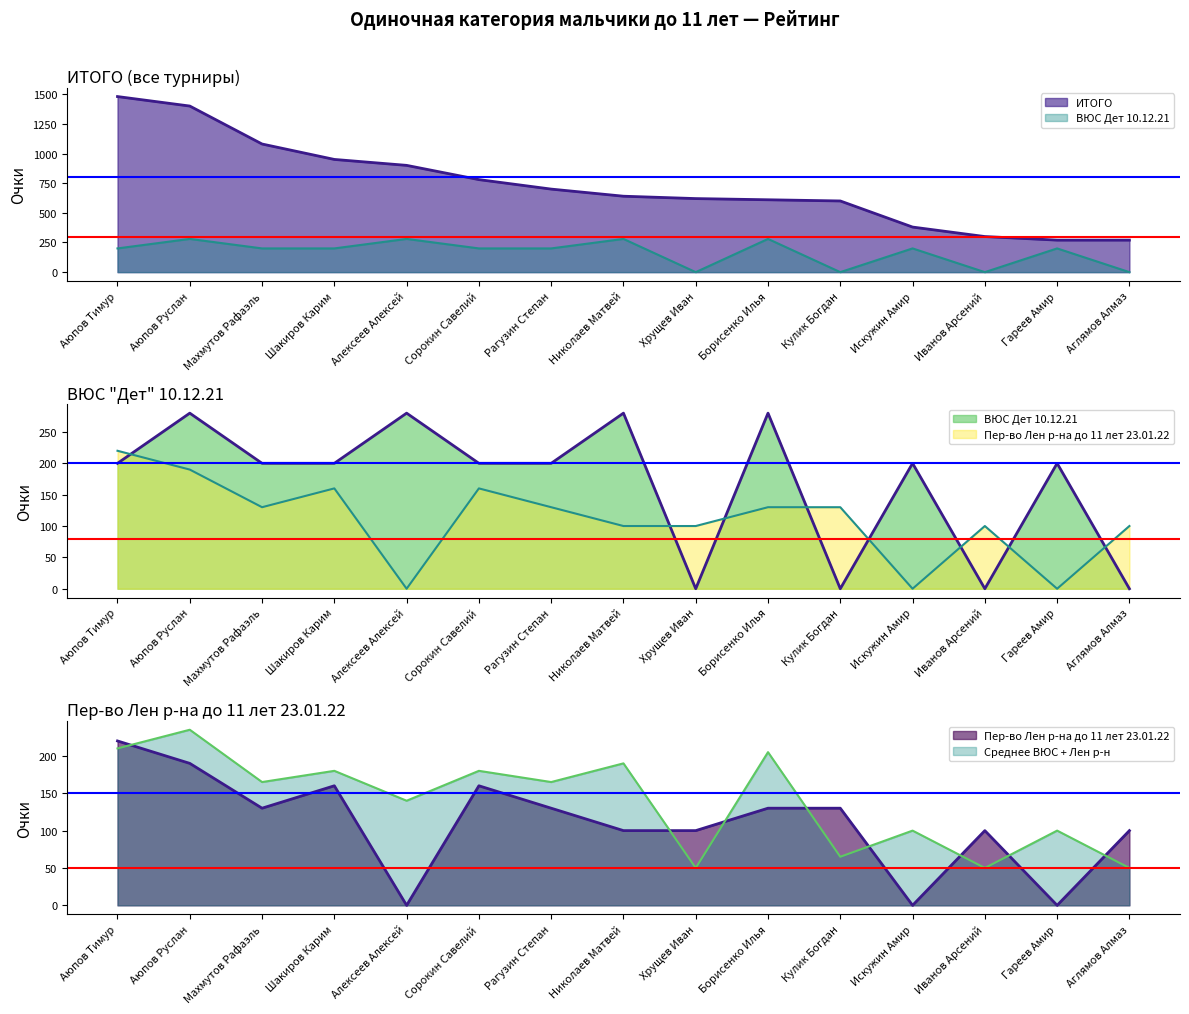

The ИТОГО series shows 354 at Гареев Амир. True or false?

False